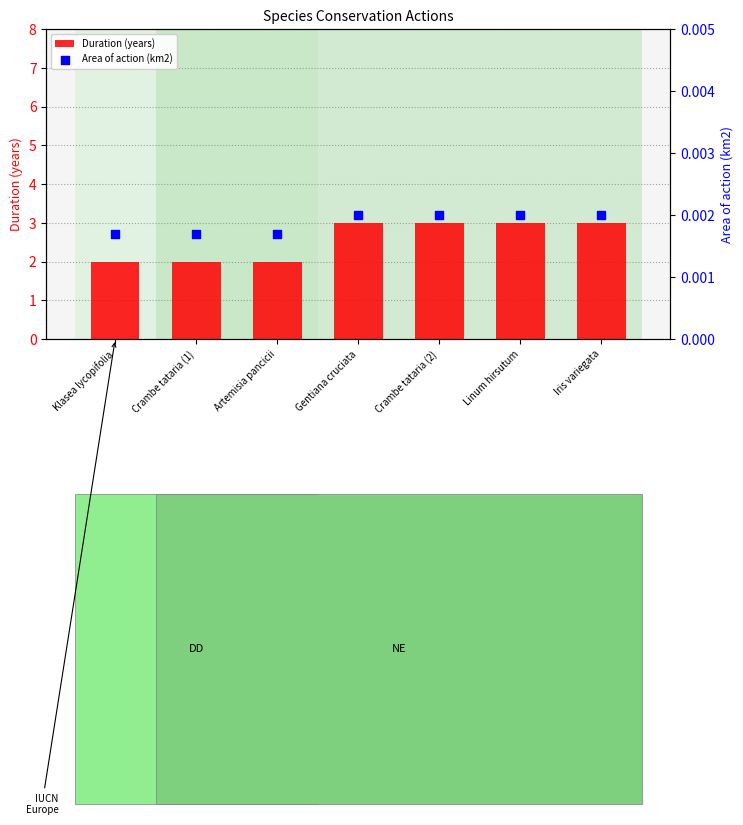

Which series has the largest total across all categories?

Duration (years)